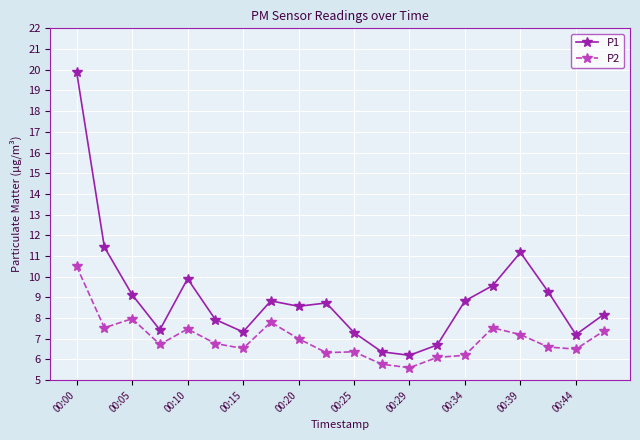

What is the value of the P2 point at the 11th from the left?

6.4